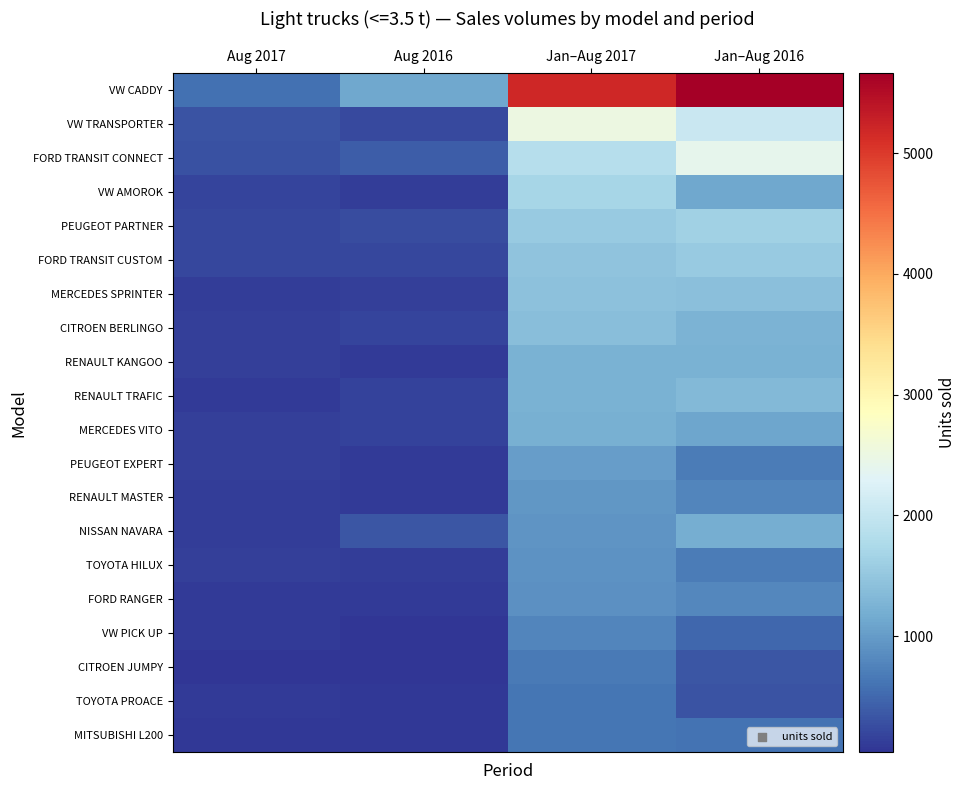

Reading left to right, extract all data points from this chart.

VW CADDY: Aug 2017=583	Aug 2016=1119	Jan–Aug 2017=5185	Jan–Aug 2016=5661
VW TRANSPORTER: Aug 2017=315	Aug 2016=225	Jan–Aug 2017=2506	Jan–Aug 2016=2059
FORD TRANSIT CONNECT: Aug 2017=284	Aug 2016=411	Jan–Aug 2017=1841	Jan–Aug 2016=2395
VW AMOROK: Aug 2017=184	Aug 2016=110	Jan–Aug 2017=1698	Jan–Aug 2016=1128
PEUGEOT PARTNER: Aug 2017=210	Aug 2016=253	Jan–Aug 2017=1543	Jan–Aug 2016=1641
FORD TRANSIT CUSTOM: Aug 2017=200	Aug 2016=208	Jan–Aug 2017=1447	Jan–Aug 2016=1544
MERCEDES SPRINTER: Aug 2017=122	Aug 2016=132	Jan–Aug 2017=1436	Jan–Aug 2016=1409
CITROEN BERLINGO: Aug 2017=134	Aug 2016=183	Jan–Aug 2017=1399	Jan–Aug 2016=1251
RENAULT KANGOO: Aug 2017=133	Aug 2016=102	Jan–Aug 2017=1247	Jan–Aug 2016=1232
RENAULT TRAFIC: Aug 2017=92	Aug 2016=156	Jan–Aug 2017=1245	Jan–Aug 2016=1321
MERCEDES VITO: Aug 2017=147	Aug 2016=159	Jan–Aug 2017=1224	Jan–Aug 2016=1102
PEUGEOT EXPERT: Aug 2017=138	Aug 2016=84	Jan–Aug 2017=1011	Jan–Aug 2016=681
RENAULT MASTER: Aug 2017=114	Aug 2016=105	Jan–Aug 2017=946	Jan–Aug 2016=783
NISSAN NAVARA: Aug 2017=113	Aug 2016=330	Jan–Aug 2017=932	Jan–Aug 2016=1203
TOYOTA HILUX: Aug 2017=143	Aug 2016=108	Jan–Aug 2017=909	Jan–Aug 2016=679
FORD RANGER: Aug 2017=103	Aug 2016=94	Jan–Aug 2017=882	Jan–Aug 2016=804
VW PICK UP: Aug 2017=103	Aug 2016=40	Jan–Aug 2017=778	Jan–Aug 2016=497
CITROEN JUMPY: Aug 2017=54	Aug 2016=59	Jan–Aug 2017=674	Jan–Aug 2016=337
TOYOTA PROACE: Aug 2017=89	Aug 2016=67	Jan–Aug 2017=632	Jan–Aug 2016=311
MITSUBISHI L200: Aug 2017=73	Aug 2016=68	Jan–Aug 2017=616	Jan–Aug 2016=608